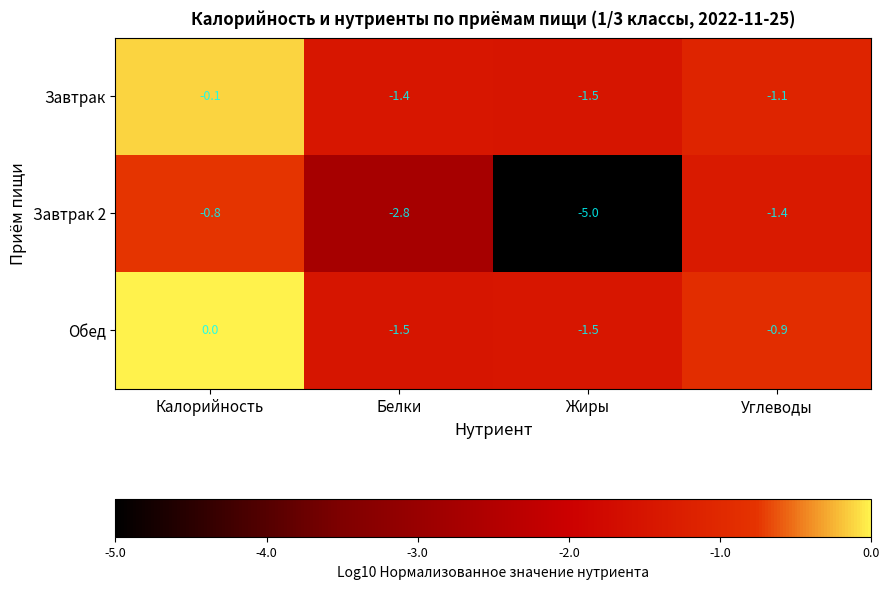

At Калорийность, list the series in order from smallest to largest.

Завтрак 2, Завтрак, Обед